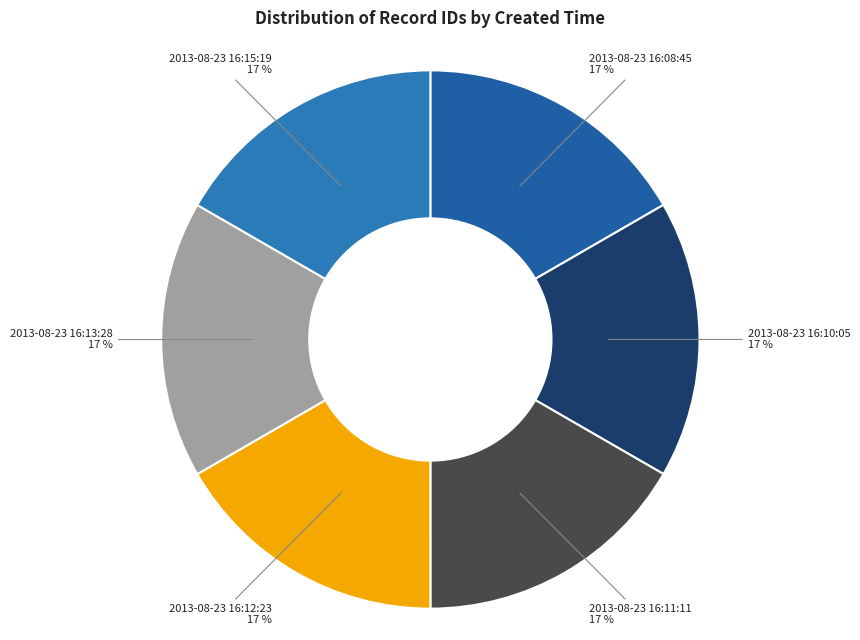

To the nearest percent, what percentage of the pie is 2013-08-23 16:08:45?

17%